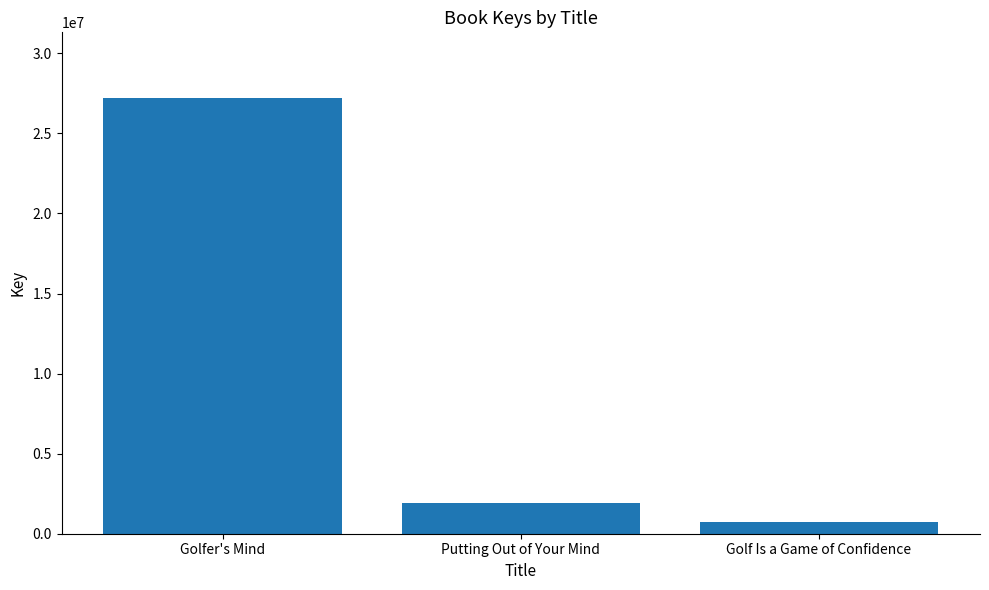

How many values are below 1933266?

1